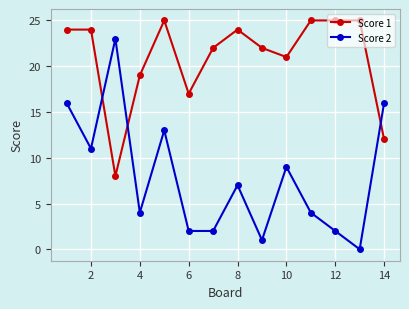

Which series has the largest total across all categories?

Score 1